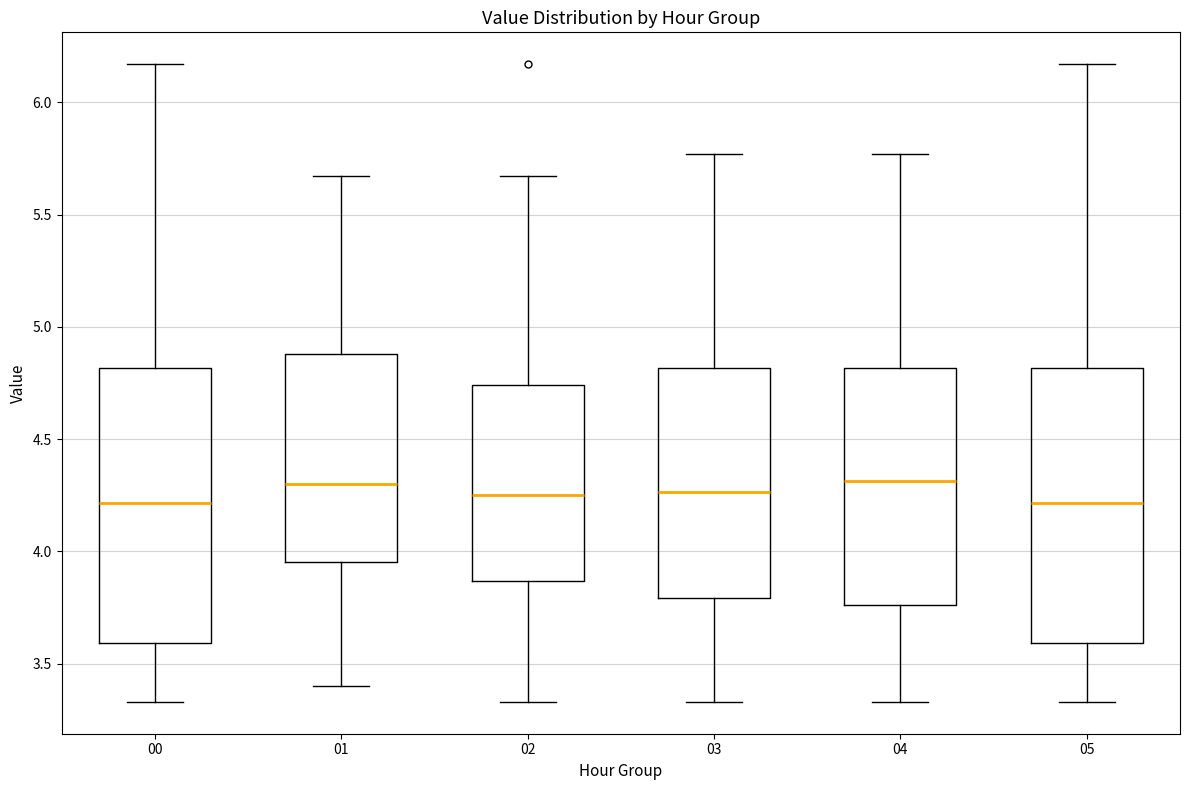

Reading left to right, transcribe this box plot: for each box, give where its median line is, the range the box spans, and where its two whiskers end, as read against the y-axis. The values are not printed on the chart, so give them approximately, as read against the axis.

00: median 4.20, box 3.60 to 4.80, whiskers 3.35 to 6.15
01: median 4.30, box 3.95 to 4.90, whiskers 3.40 to 5.65
02: median 4.25, box 3.85 to 4.75, whiskers 3.35 to 5.65
03: median 4.25, box 3.80 to 4.80, whiskers 3.35 to 5.75
04: median 4.30, box 3.75 to 4.80, whiskers 3.35 to 5.75
05: median 4.20, box 3.60 to 4.80, whiskers 3.35 to 6.15